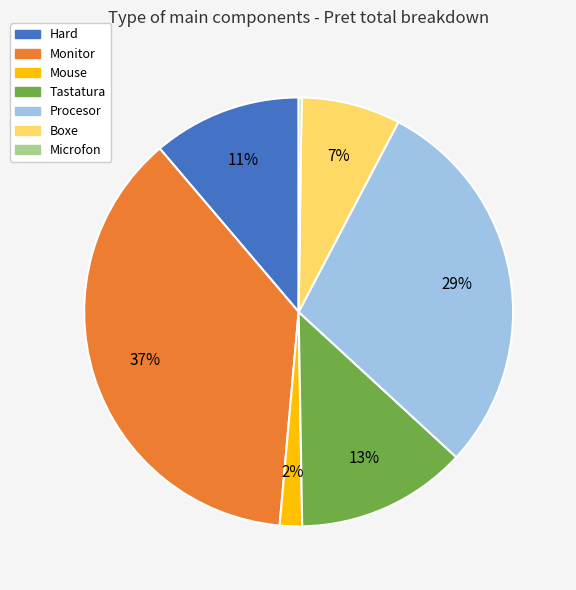

Which category has the biggest portion of the pie?

Monitor